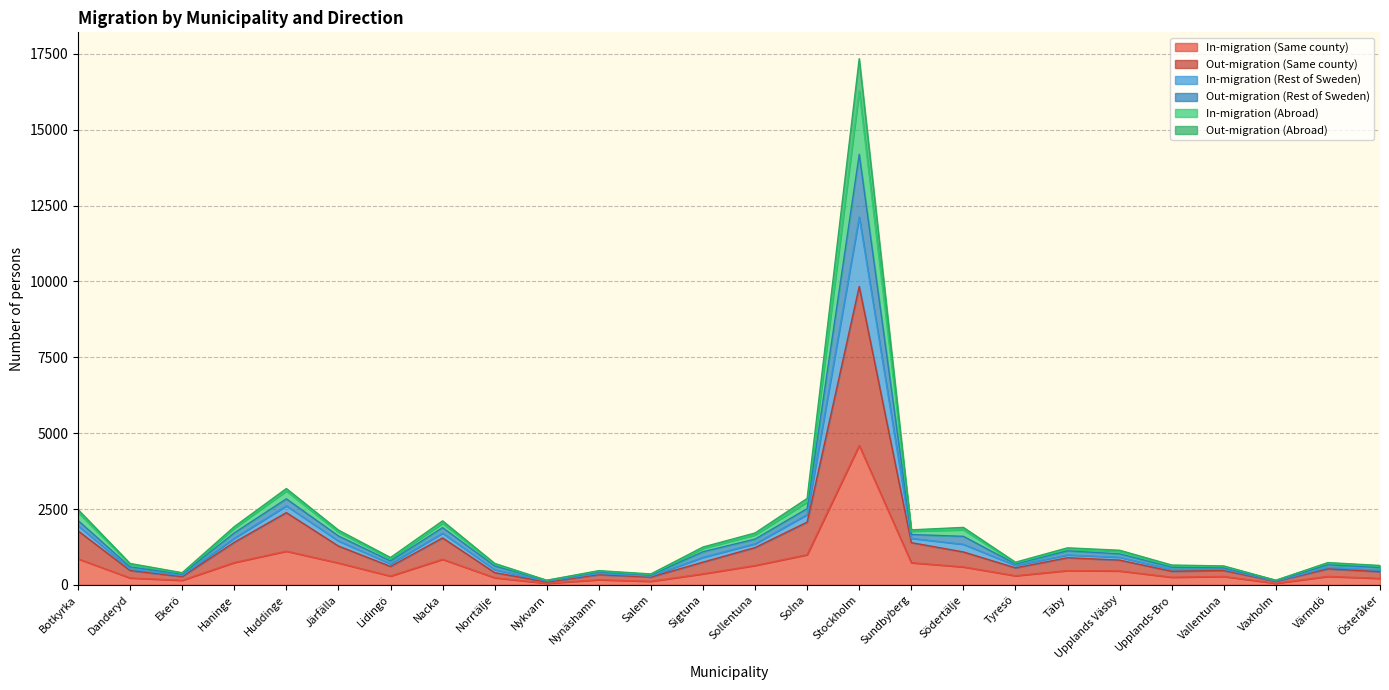

At which category does Out-migration (Abroad) reach its first local peak?

Huddinge